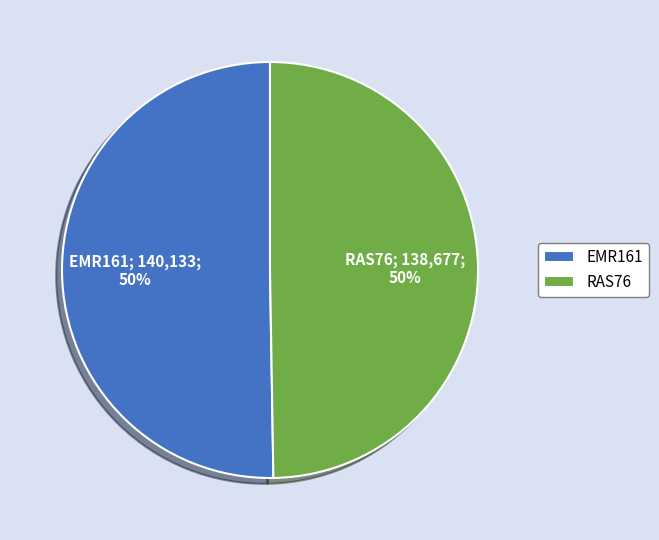

Is the sum of EMR161 and RAS76 greater than half?

Yes